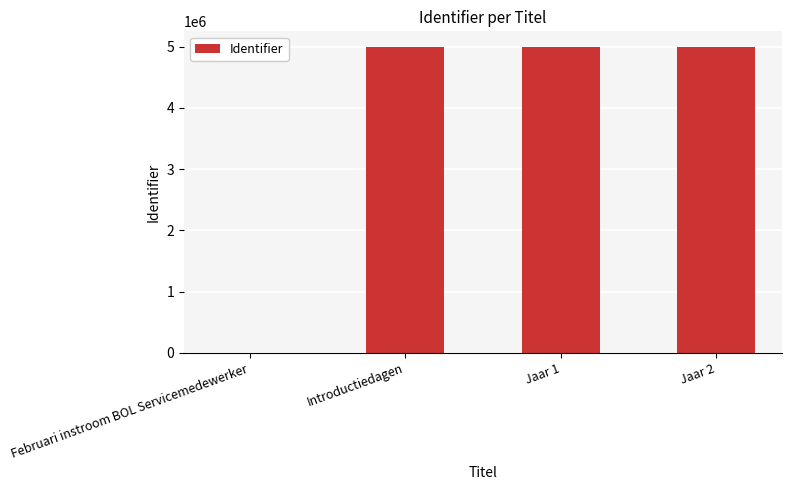

True or false: the data shows 1298759 at Jaar 2.

False